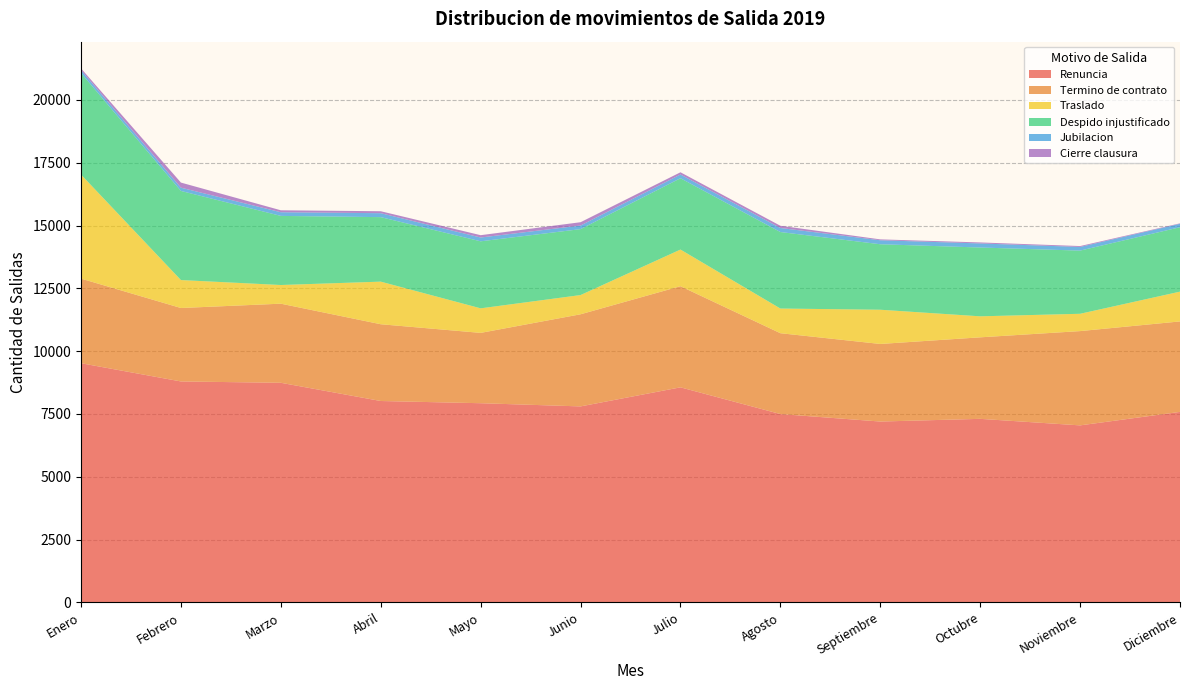

Reading left to right, list all the values displayed in this chart.

Renuncia: Enero=9521	Febrero=8795	Marzo=8742	Abril=8017	Mayo=7929	Junio=7802	Julio=8561	Agosto=7498	Septiembre=7200	Octubre=7307	Noviembre=7047	Diciembre=7584
Termino de contrato: Enero=3366	Febrero=2923	Marzo=3148	Abril=3055	Mayo=2799	Junio=3666	Julio=4024	Agosto=3217	Septiembre=3087	Octubre=3244	Noviembre=3752	Diciembre=3600
Traslado: Enero=4140	Febrero=1112	Marzo=743	Abril=1695	Mayo=977	Junio=765	Julio=1459	Agosto=982	Septiembre=1362	Octubre=836	Noviembre=689	Diciembre=1185
Despido injustificado: Enero=4041	Febrero=3546	Marzo=2750	Abril=2567	Mayo=2667	Junio=2624	Julio=2838	Agosto=3044	Septiembre=2606	Octubre=2738	Noviembre=2514	Diciembre=2564
Jubilacion: Enero=117	Febrero=130	Marzo=146	Abril=157	Mayo=151	Junio=143	Julio=148	Agosto=161	Septiembre=159	Octubre=162	Noviembre=146	Diciembre=136
Cierre clausura: Enero=69	Febrero=203	Marzo=78	Abril=78	Mayo=93	Junio=132	Julio=89	Agosto=89	Septiembre=35	Octubre=40	Noviembre=35	Diciembre=18